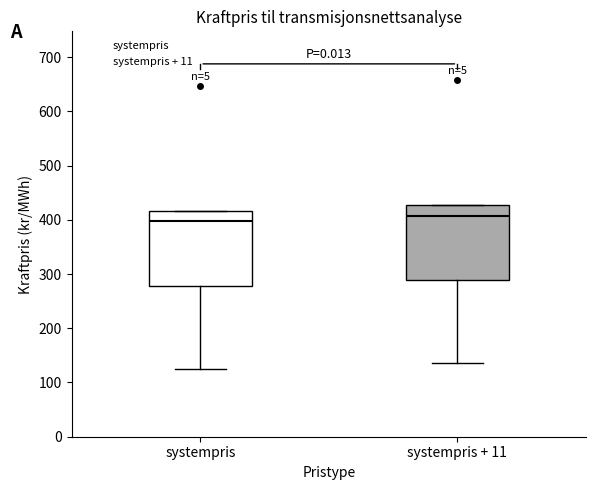

Reading left to right, read every box against the y-axis: the position of its median line, the range the box covers, and the ends of its whiskers. The values are not printed on the chart, so give them approximately, as read against the axis.

systempris: median 400, box 280 to 420, whiskers 130 to 420
systempris + 11: median 410, box 290 to 430, whiskers 140 to 430